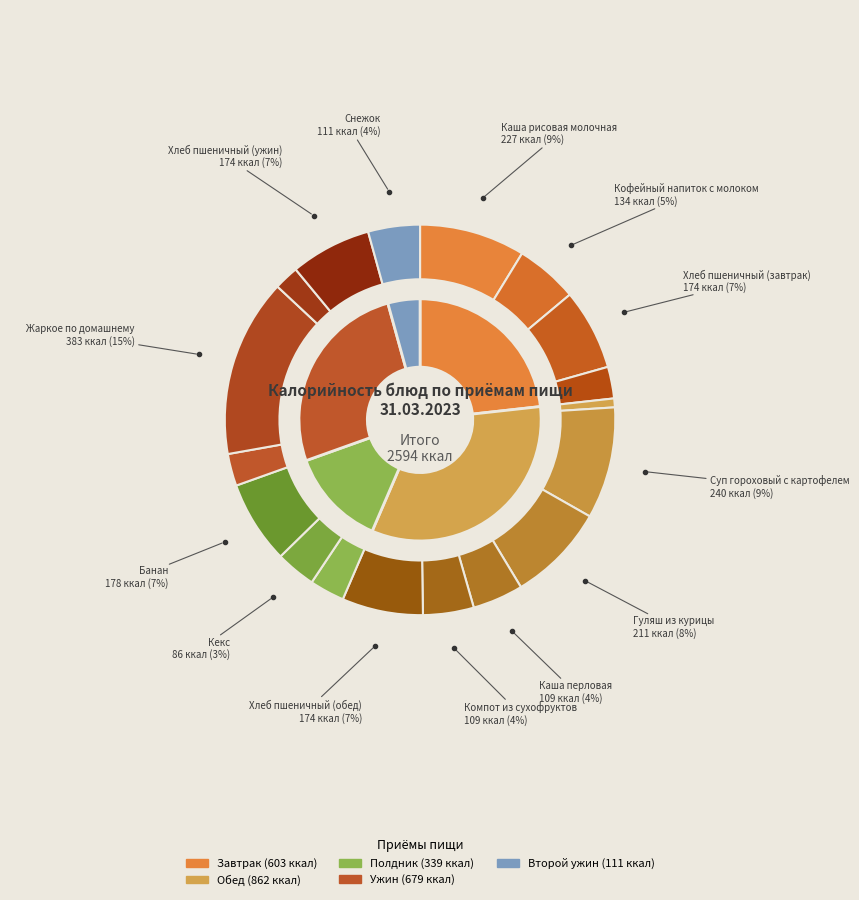

Rank the categories by value from highest to lowest.

Жаркое по домашнему, Суп гороховый с картофелем, Каша рисовая молочная, Гуляш из курицы, Банан, Хлеб пшеничный (завтрак), Хлеб пшеничный (обед), Хлеб пшеничный (ужин), Кофейный напиток с молоком, Снежок, Каша перловая, Компот из сухофруктов, Кекс, Сок яблочный, Салат летний, Сыр, Чай с сахаром, Салат из капусты квашеной